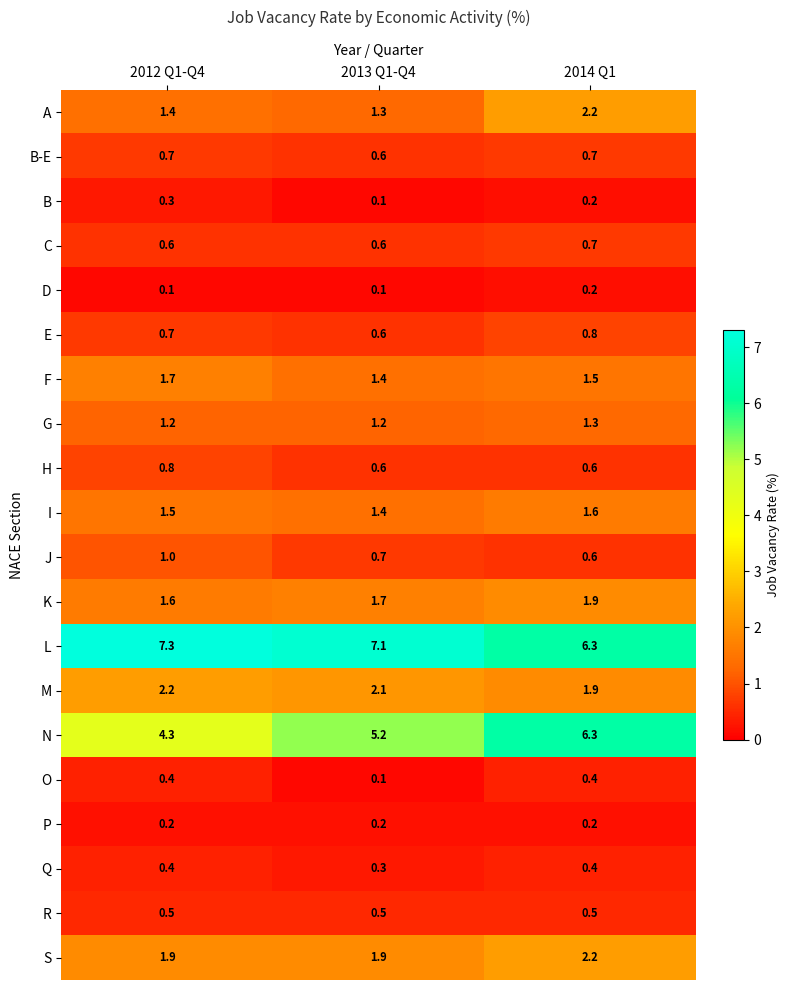

Which series changed the most between 2012 Q1-Q4 and 2014 Q1?

N